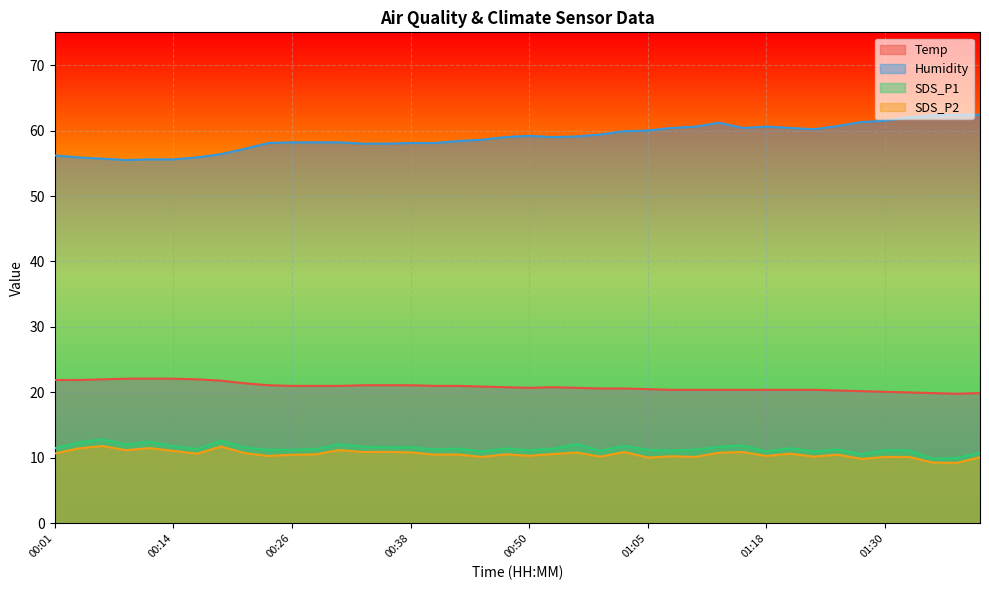

What is the maximum value shown in the chart?

62.4